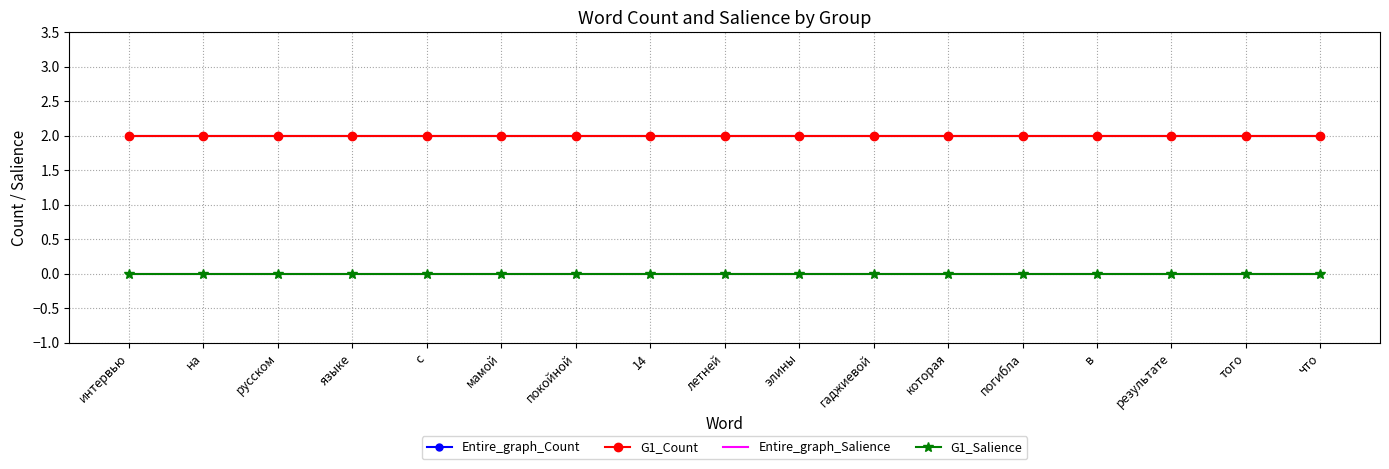

What is the difference between the highest and lowest values at 14?

2